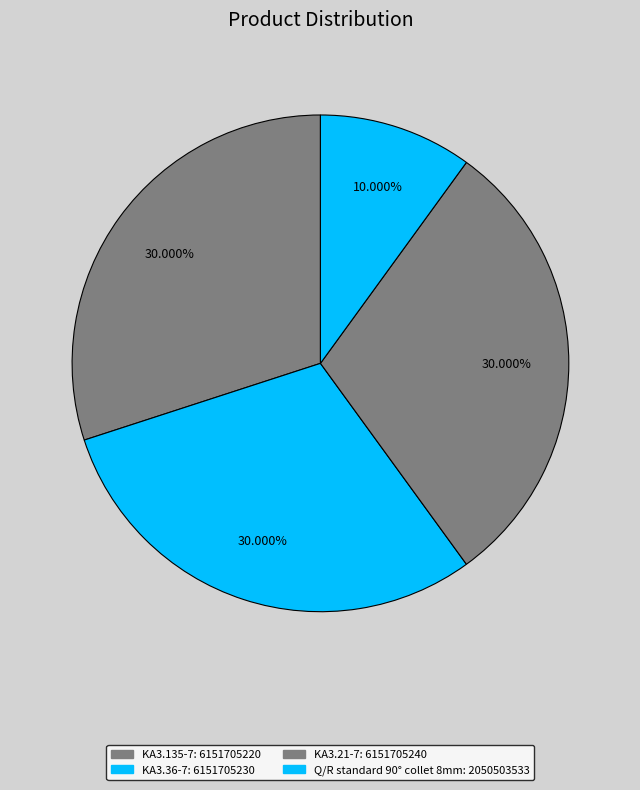

What is the smallest slice in the pie chart?

Q/R standard 90° collet 8mm